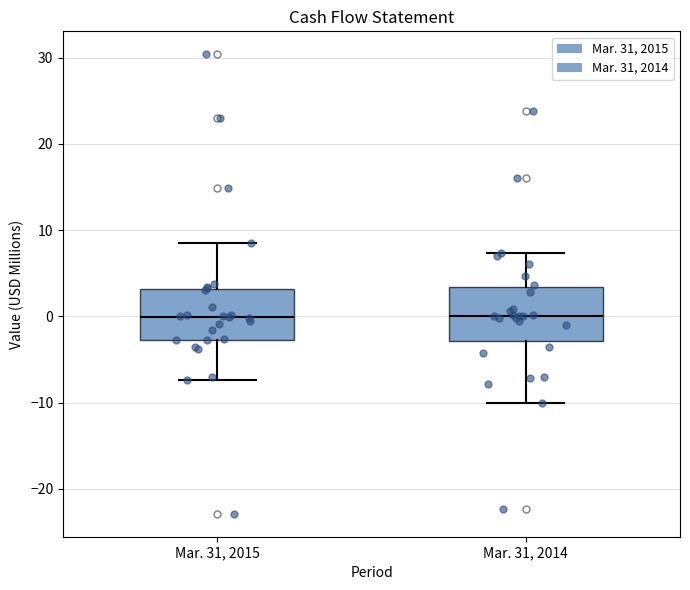

Reading left to right, transcribe this box plot: for each box, give where its median line is, the range the box spans, and where its two whiskers end, as read against the y-axis. The values are not printed on the chart, so give them approximately, as read against the axis.

Mar. 31, 2015: median 0, box -3 to 3, whiskers -7 to 9
Mar. 31, 2014: median 0, box -3 to 3, whiskers -10 to 7